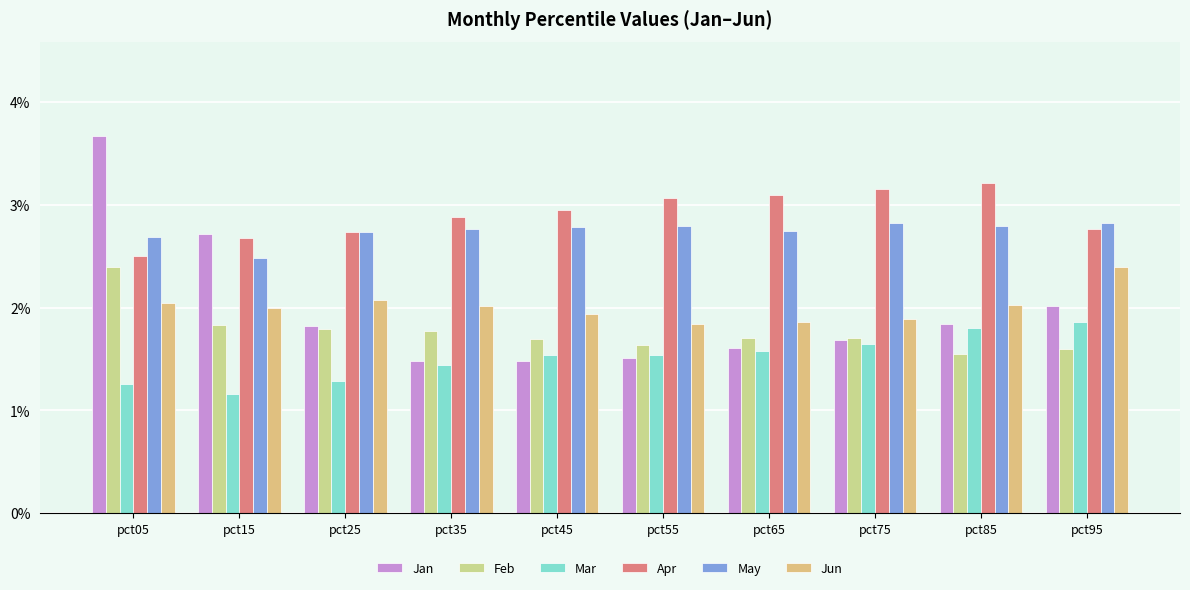

What is the value of the Apr bar at the 1st from the left?

2.5